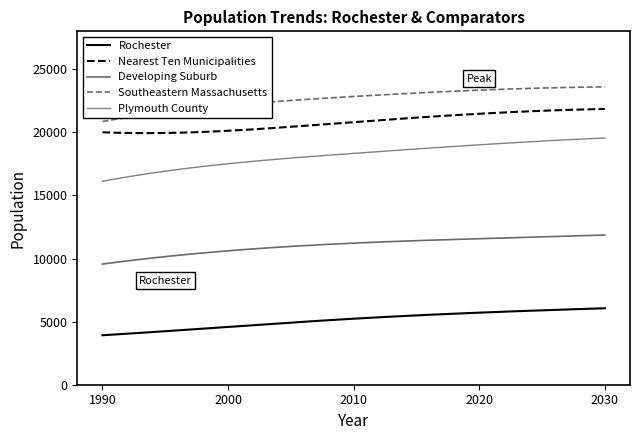

Count the number of data series in this chart.

5